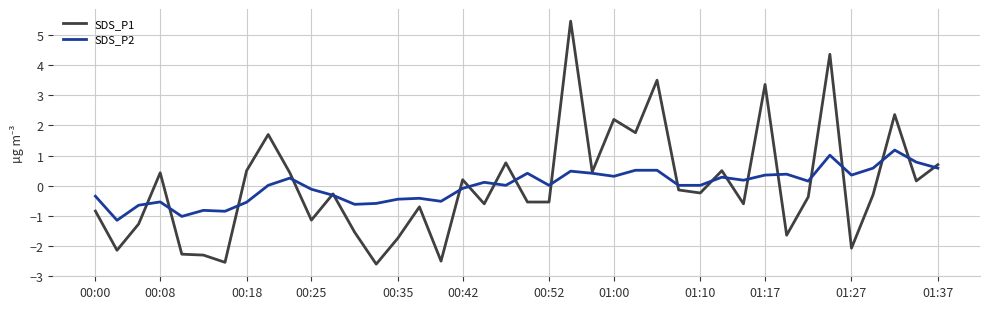

True or false: SDS_P2 and SDS_P1 intersect in this chart.

True